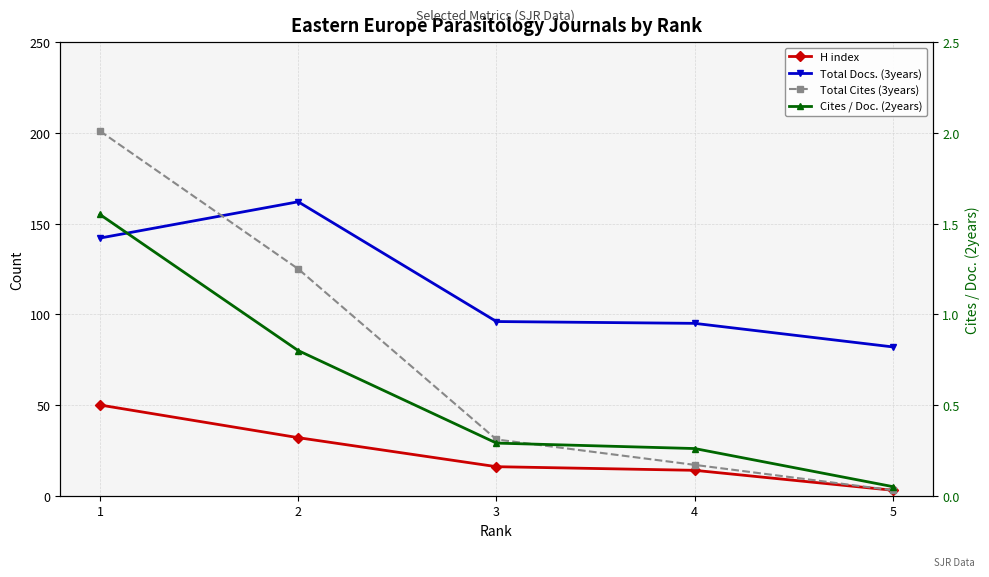

True or false: Total Cites (3years) has a value of 17.0 at 4.

True